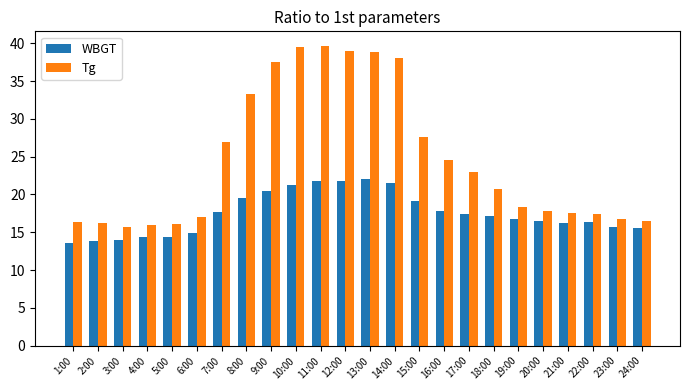

List the series in order of their overall mean, highest first.

Tg, WBGT